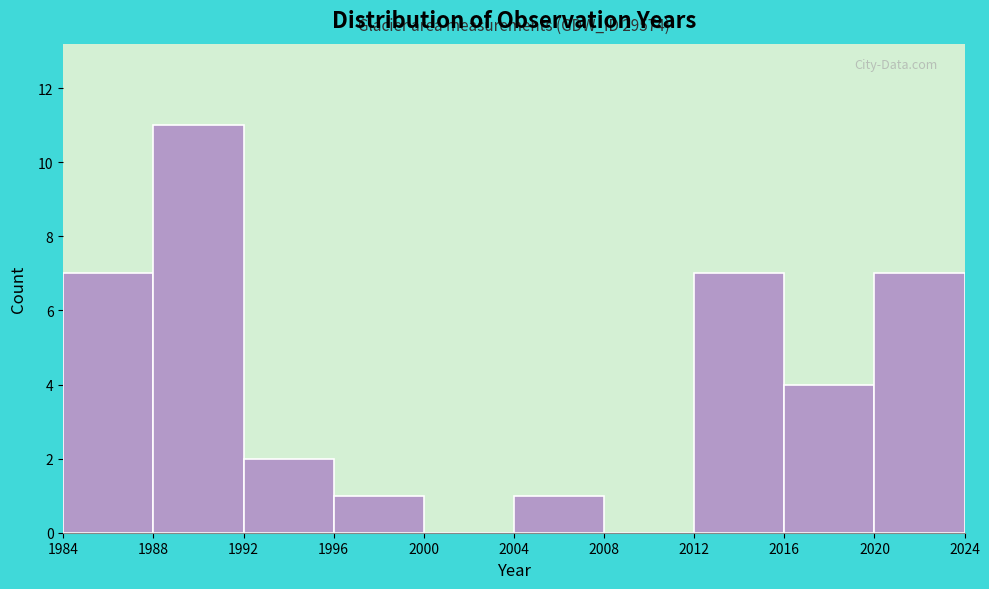

Which range on the x-axis has the tallest bar?

1988 to 1992